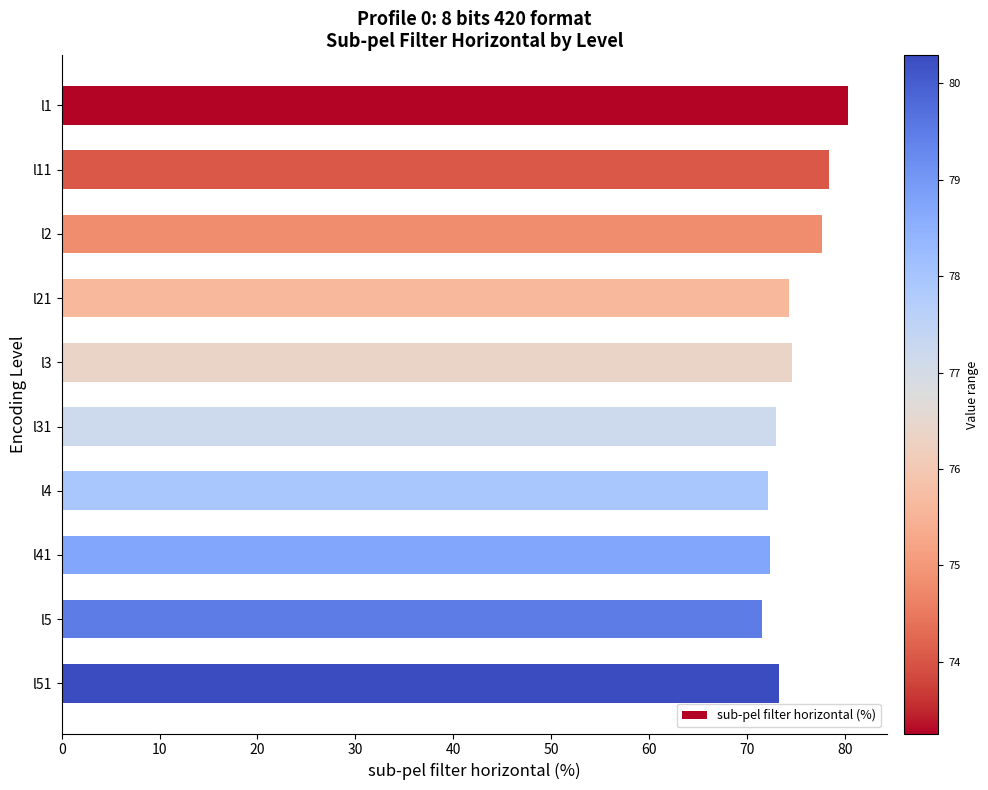

What is the ratio of the value at l51 to the value at l41?

1.0